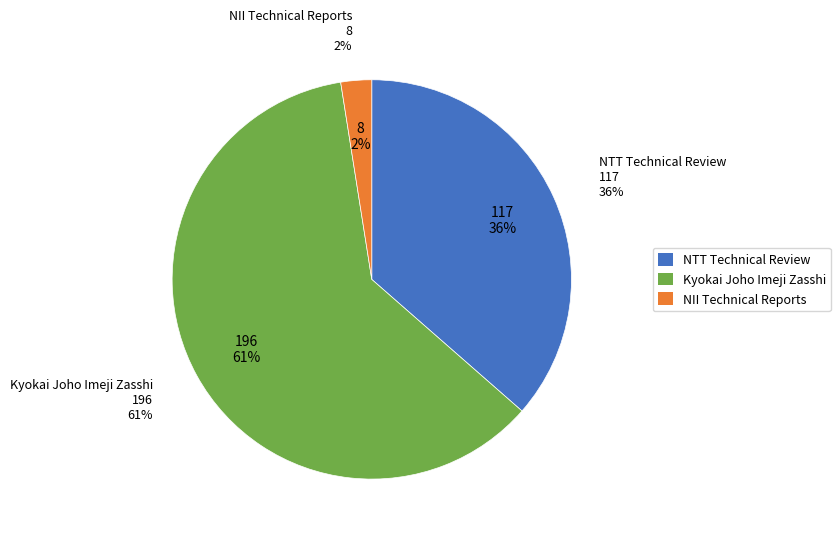

What is the change in value from NTT Technical Review to NII Technical Reports?

-109